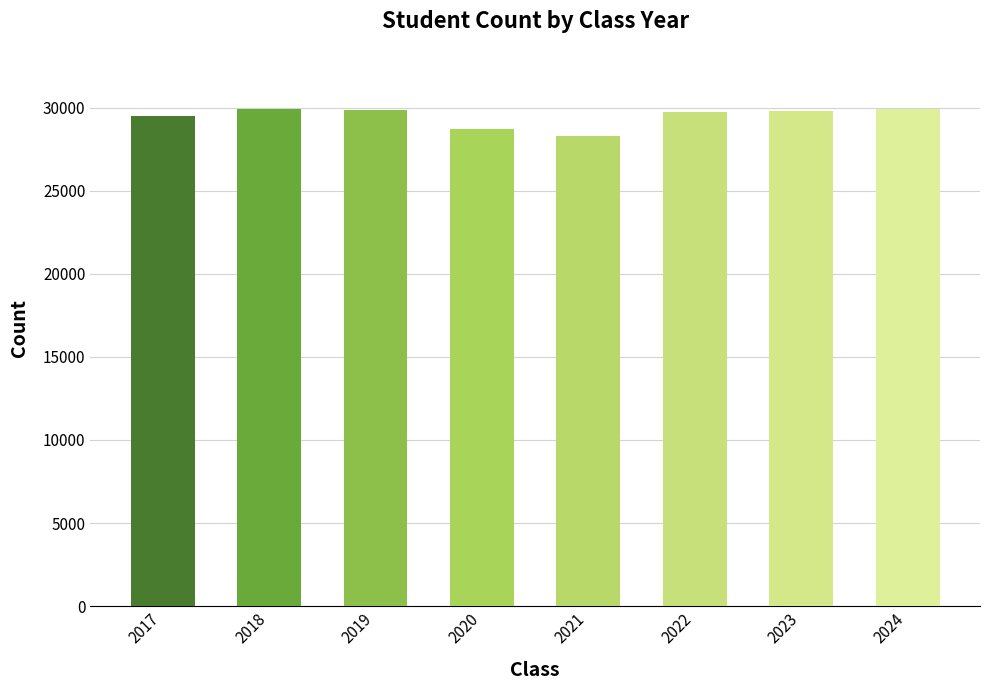

What is the average value?

29452